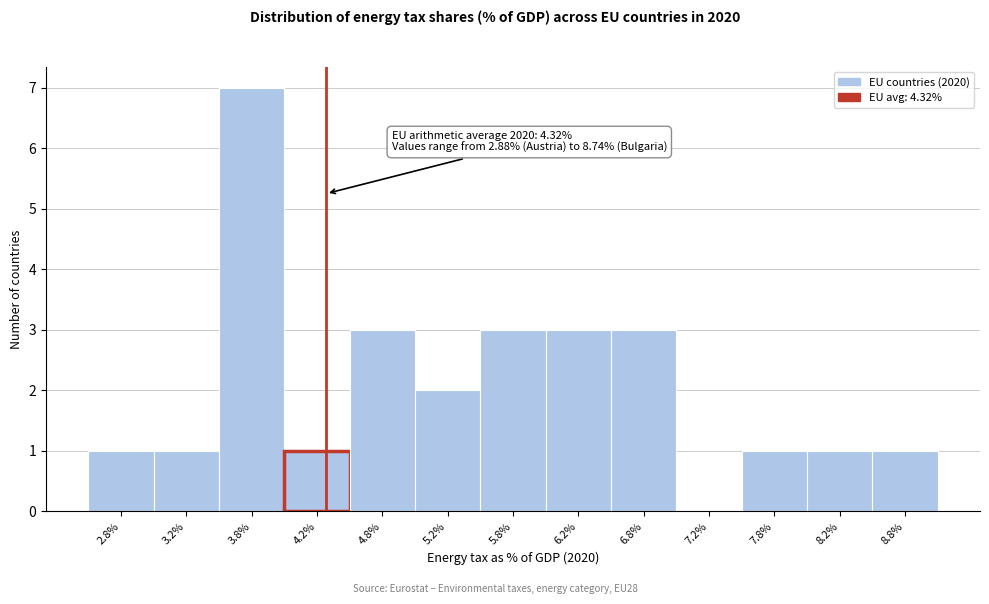

Which range on the x-axis has the tallest bar?

3.5 to 4.0